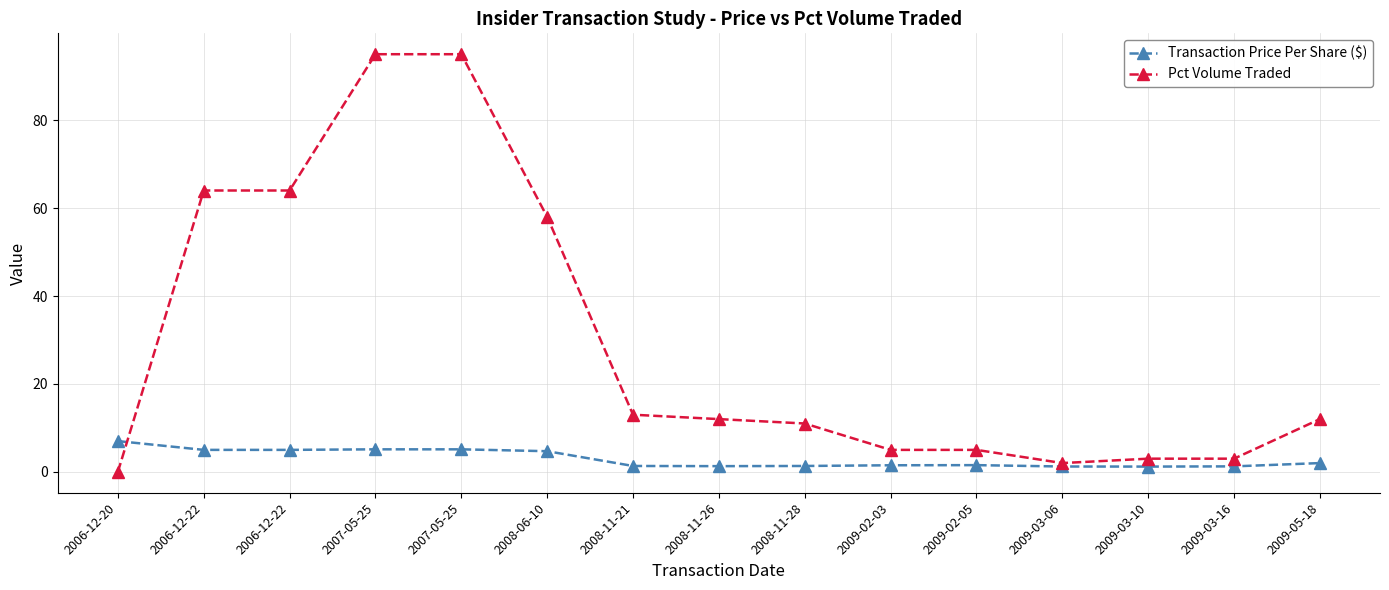

Is this an area chart (filled region under the line)?

No